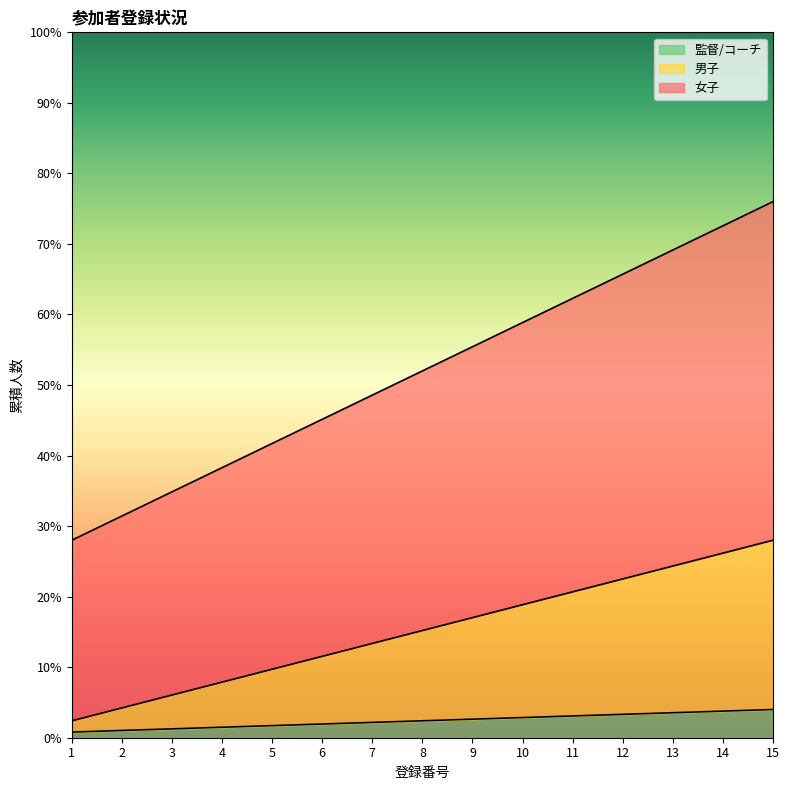

Which series has the widest spread of values?

女子